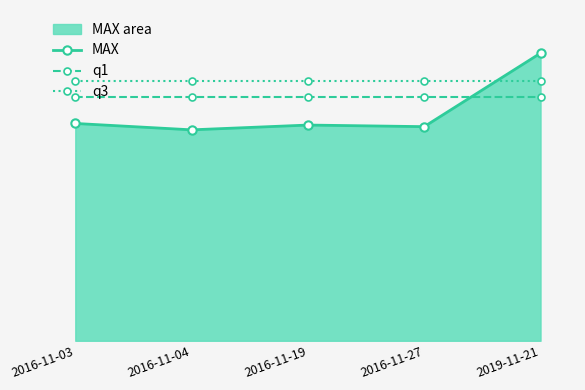

What is the lowest value of the MAX series?

26.4